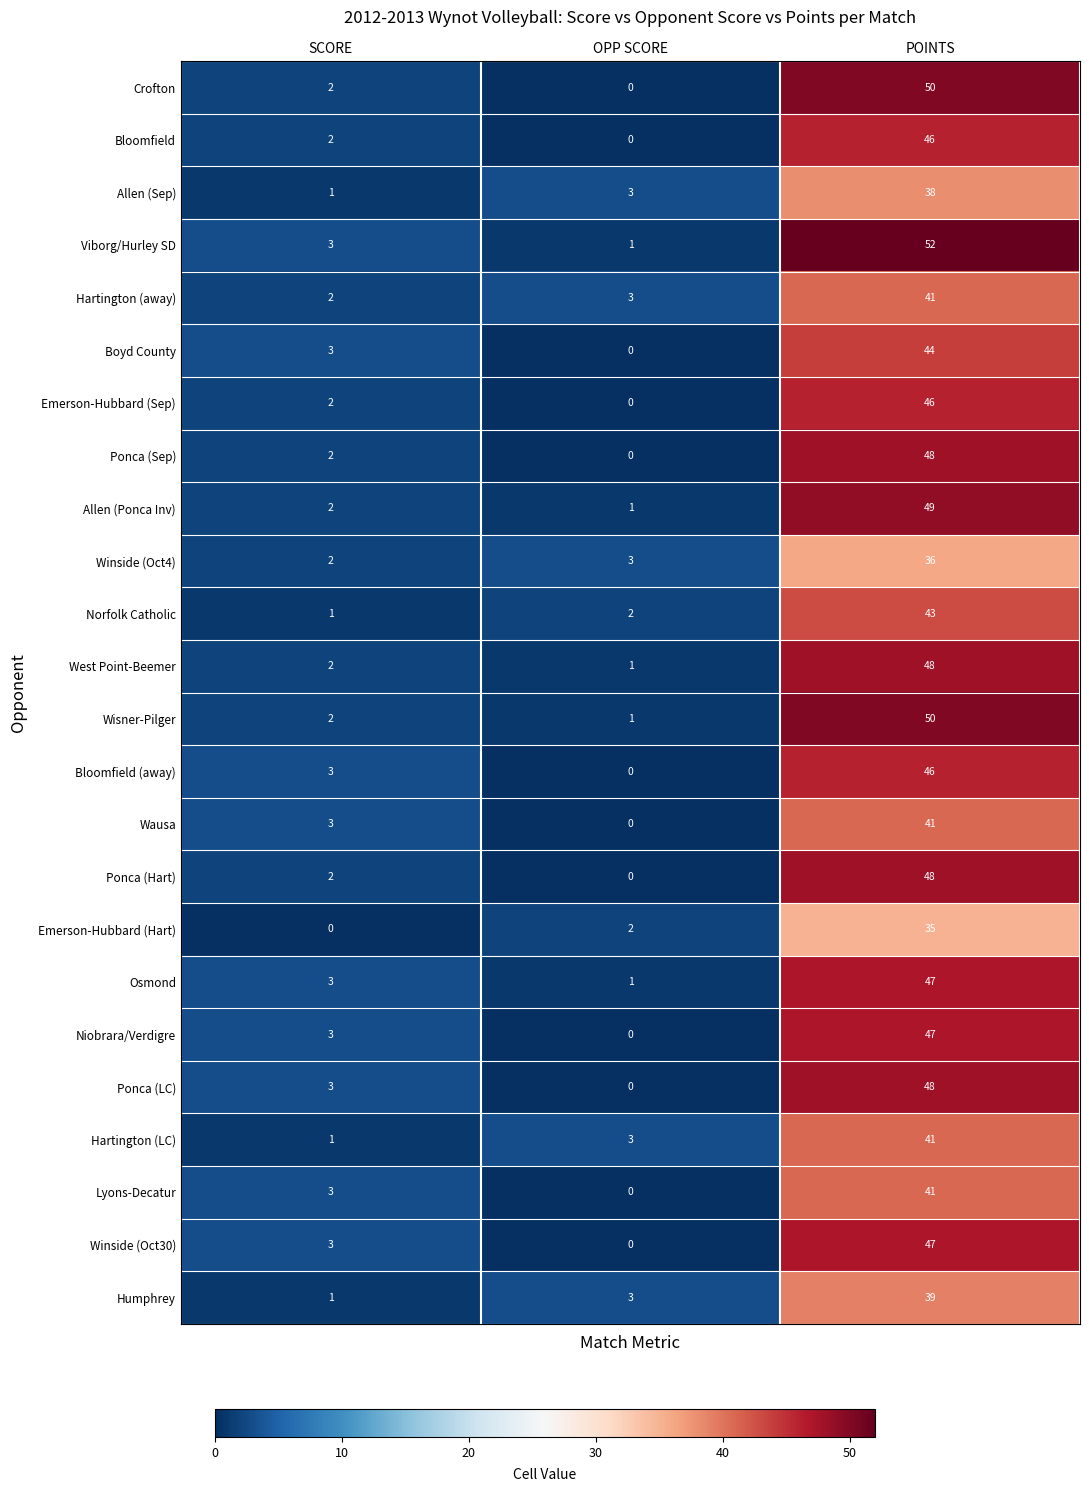

What is the sum of all Viborg/Hurley SD values?

56